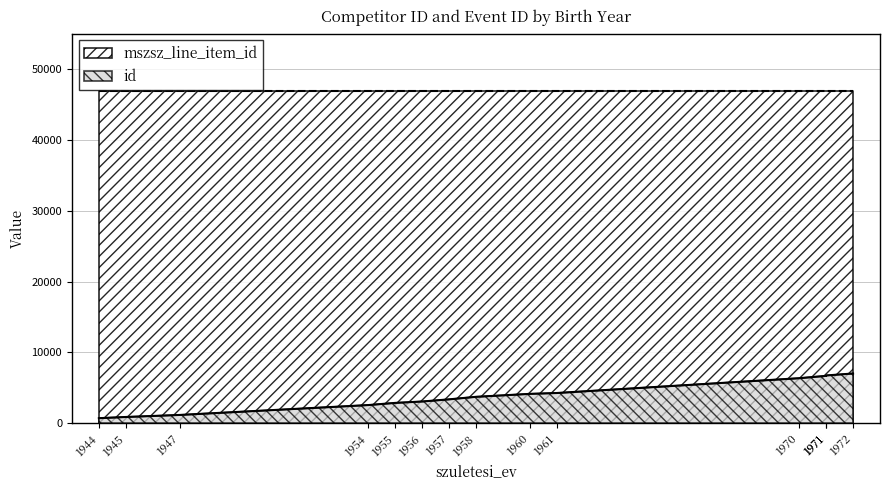

What is the value of the mszsz_line_item_id point at the 14th from the left?

46944